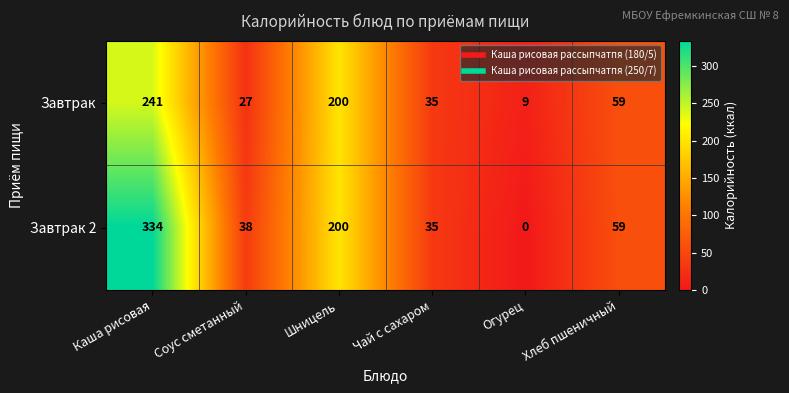

Is it true that Завтрак equals 200 at Шницель?

True